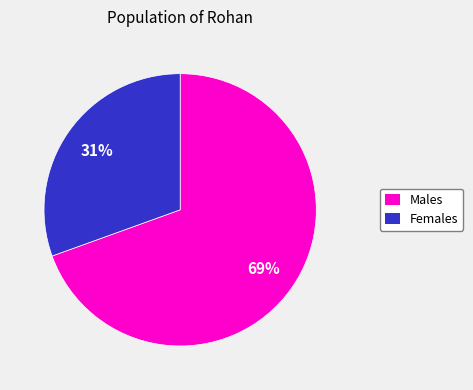

Does any single category account for the majority?

Yes